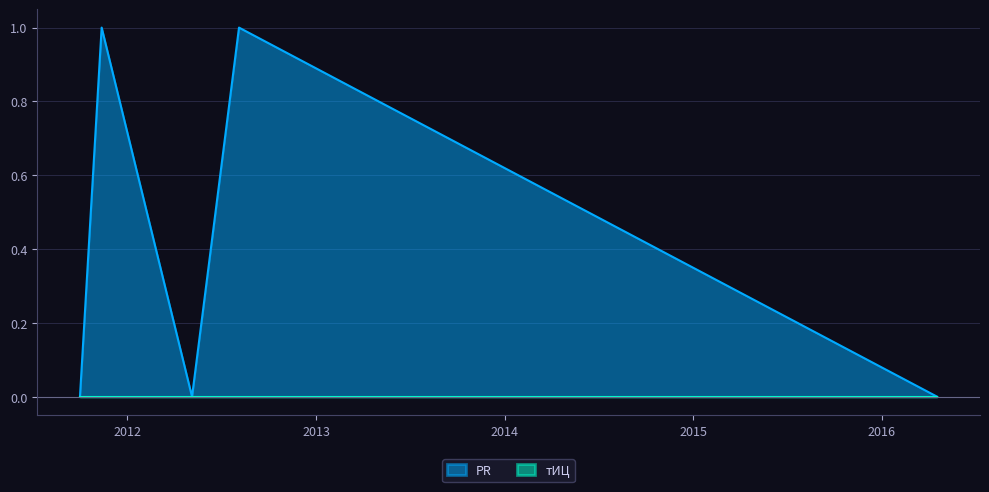

What is the approximate value at 2012-08-04?

1